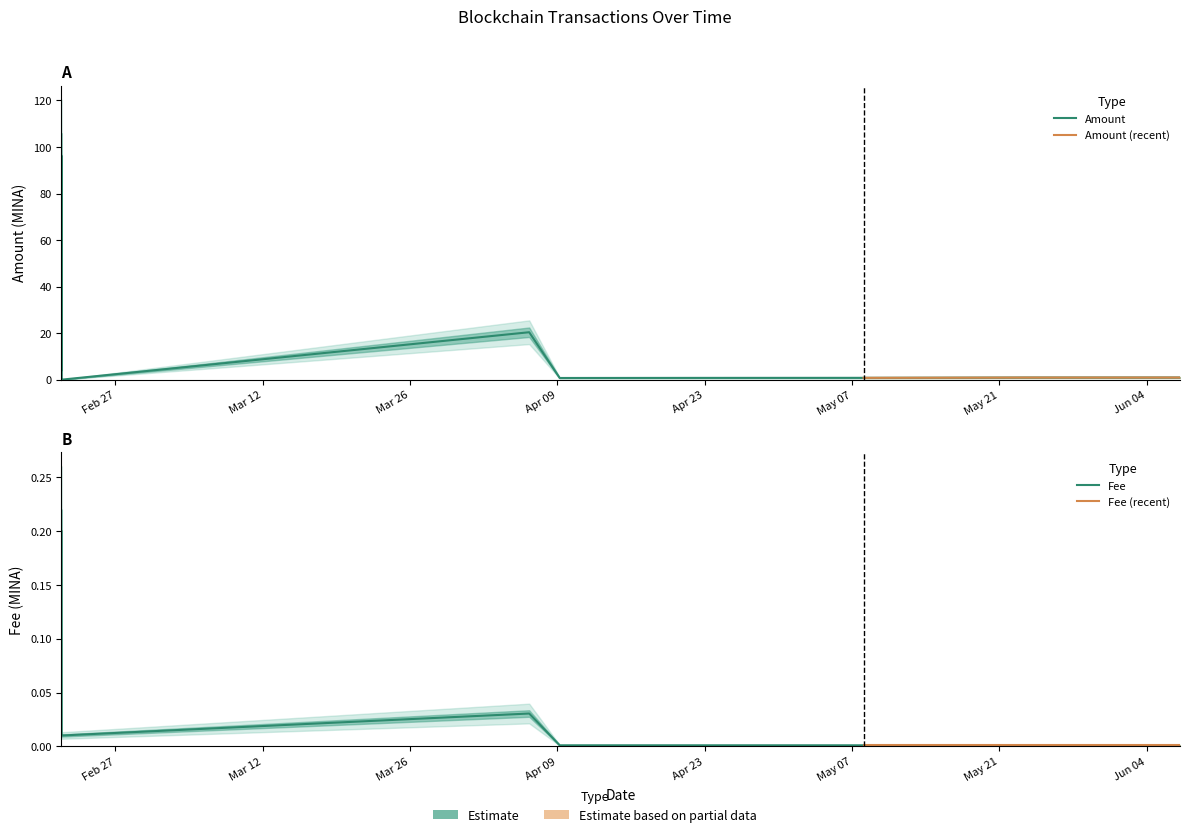

The Fee series shows 0.0 at 2024-05-23 10:12:00. True or false?

False